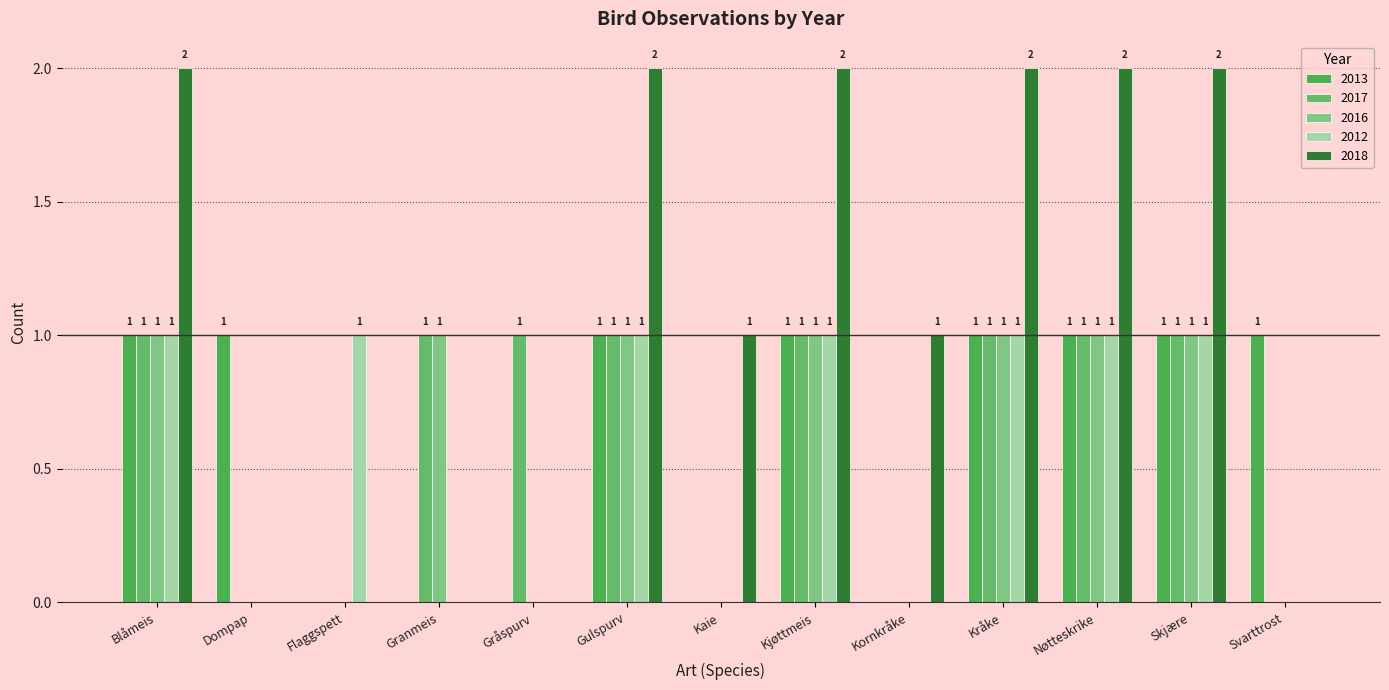

How many 2016 values are between 0 and 1?

13